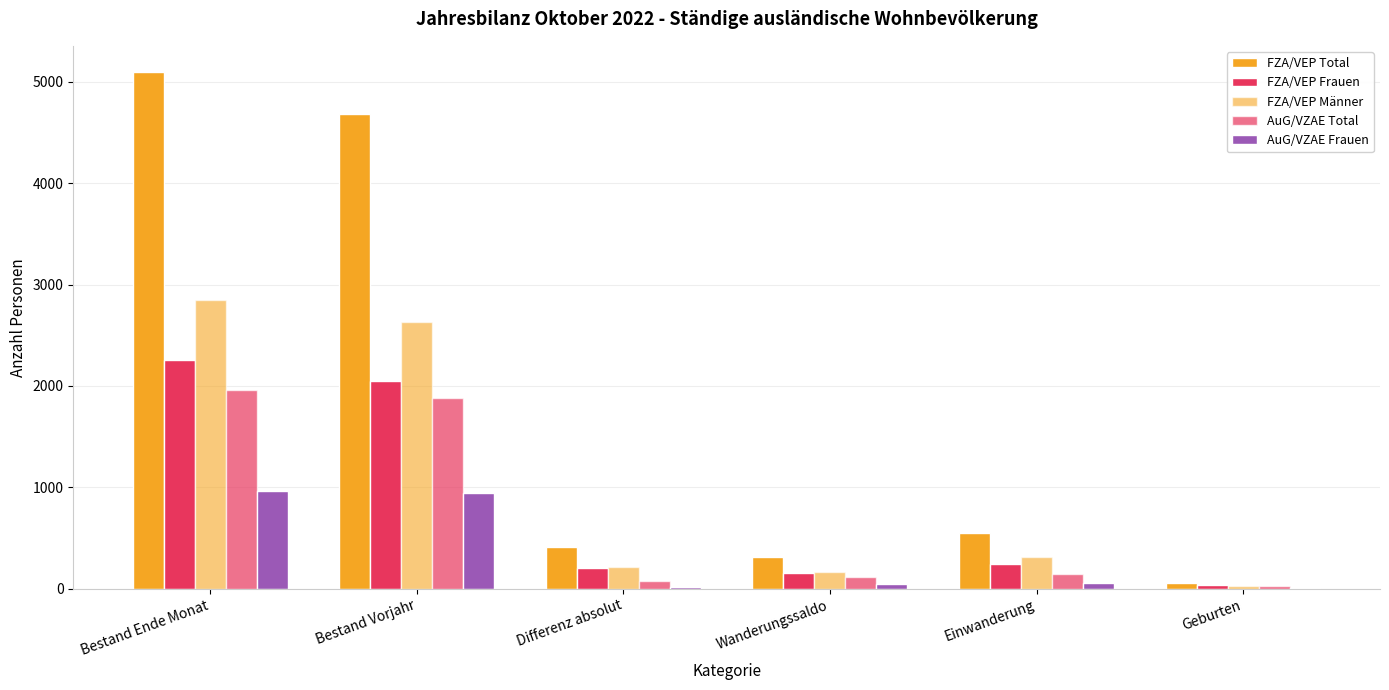

Count the number of categories in the chart.

6